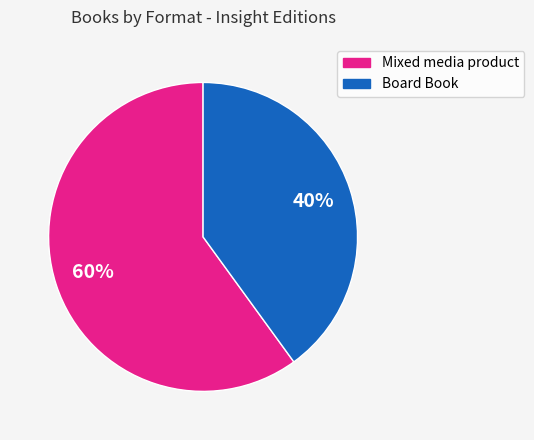

To the nearest percent, what is the difference between the largest and smallest slice percentages?

20%